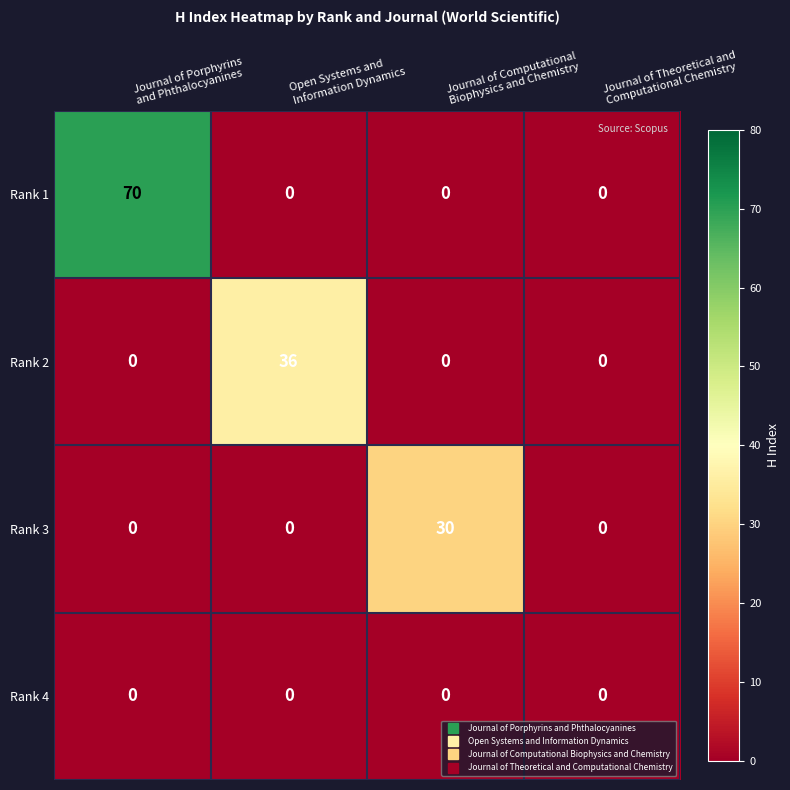

List the series in order of their peak value, highest first.

Rank 1, Rank 2, Rank 3, Rank 4